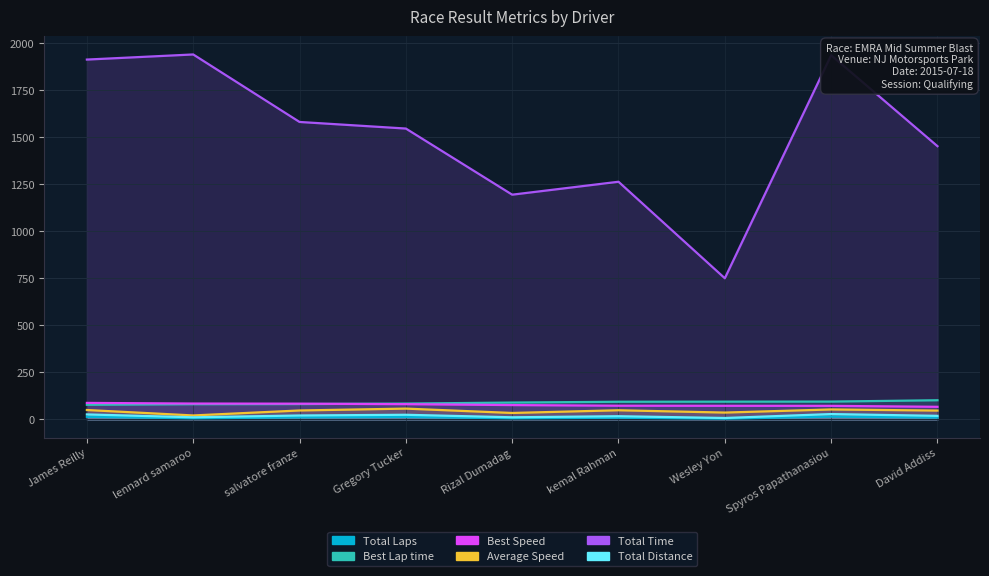

What position from the right is David Addiss?

1